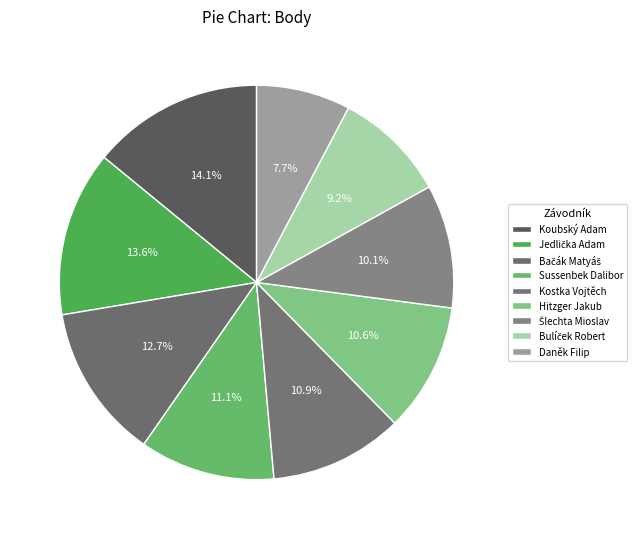

Count the number of slices in the pie.

9